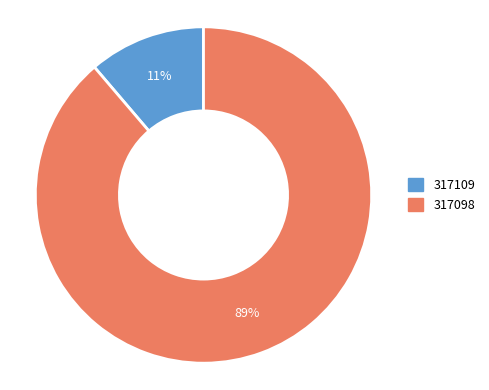

Which has a higher value, 317098 or 317109?

317098